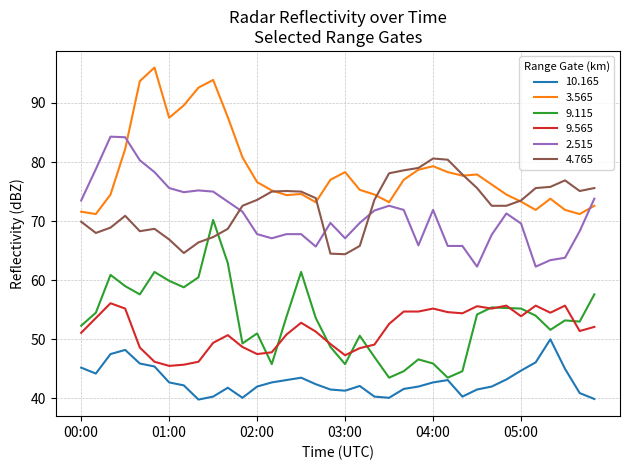

Which series has the largest total across all categories?

3.565